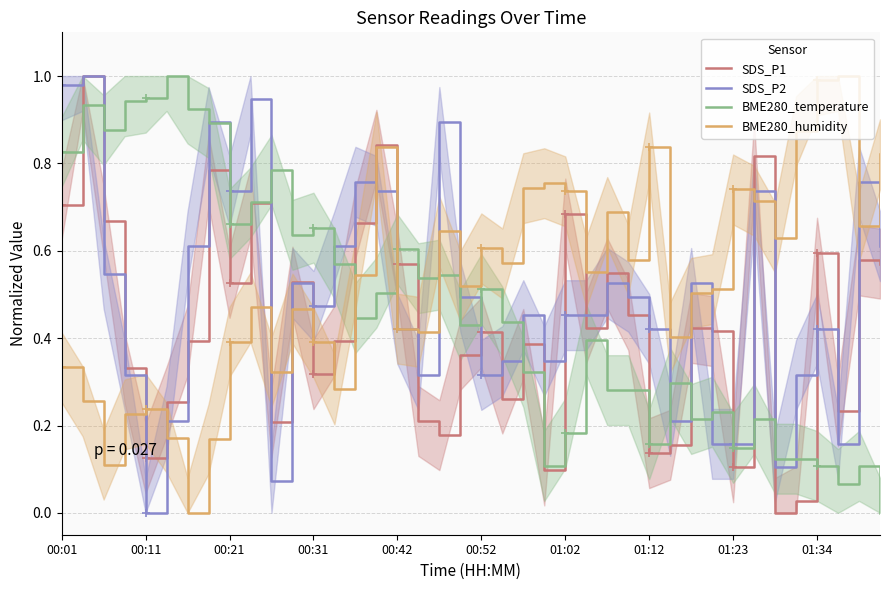

True or false: SDS_P2 and SDS_P1 intersect in this chart.

True